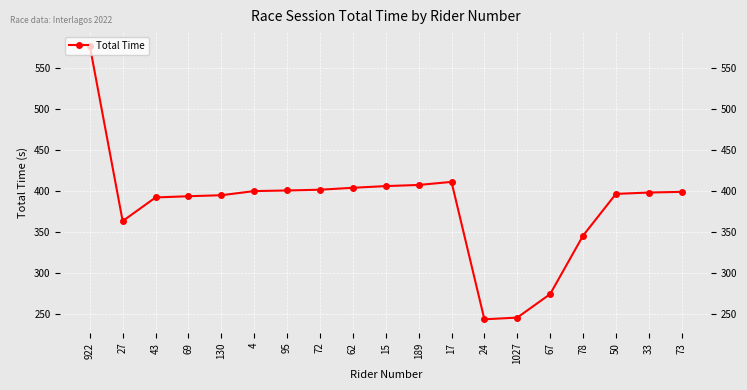

How many interior local peaks (higher than both neighbors) does the data have?

1